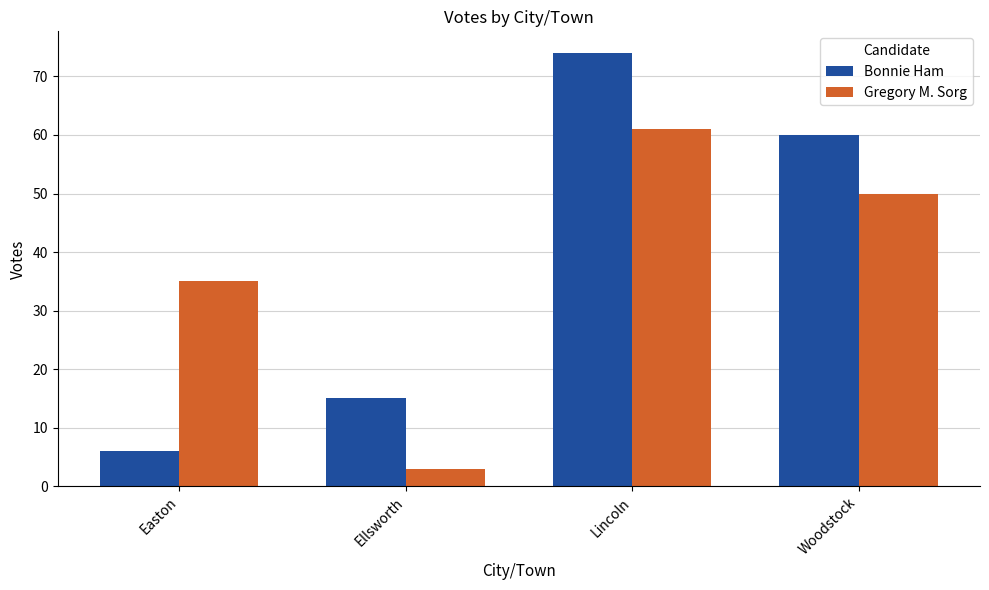

What are all the series names shown in the legend?

Bonnie Ham, Gregory M. Sorg